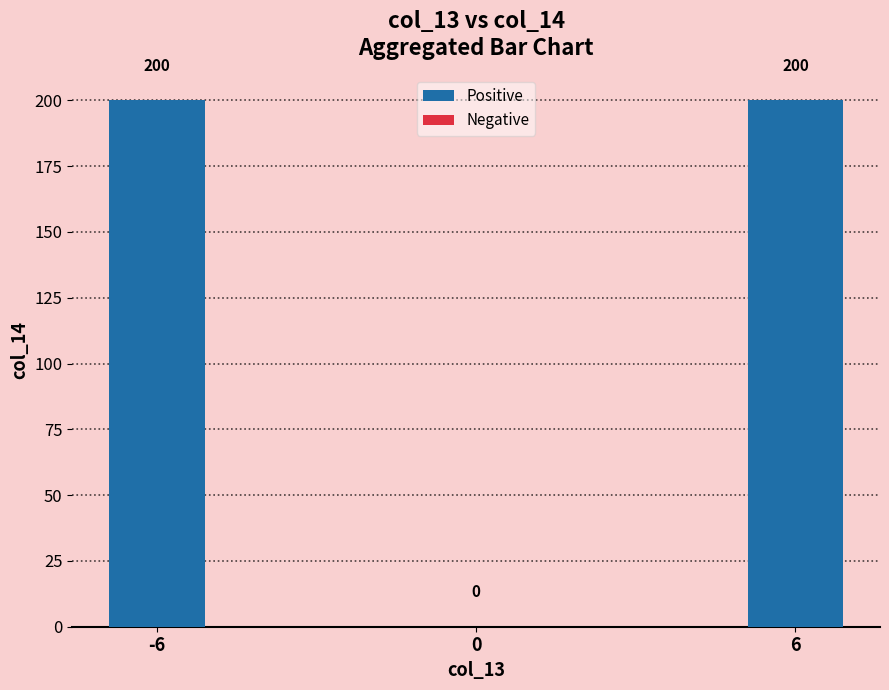

The value at 0 is -118. True or false?

False